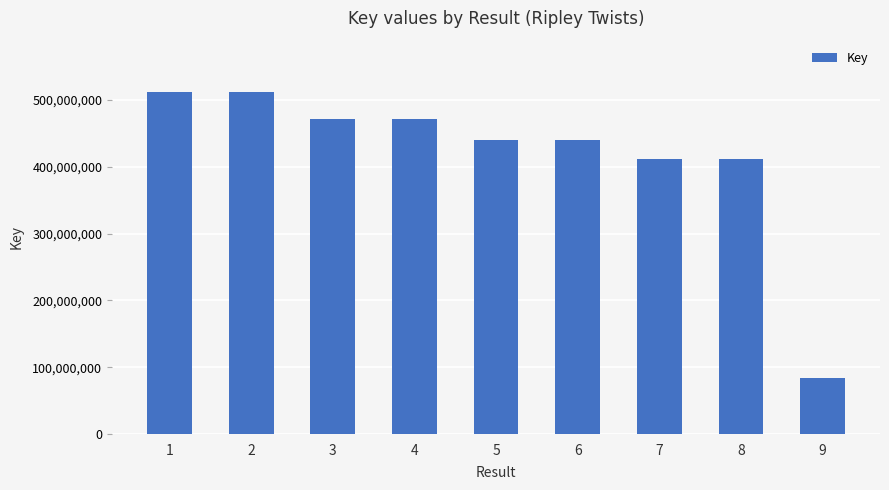

What is the maximum value shown in the chart?

512036027